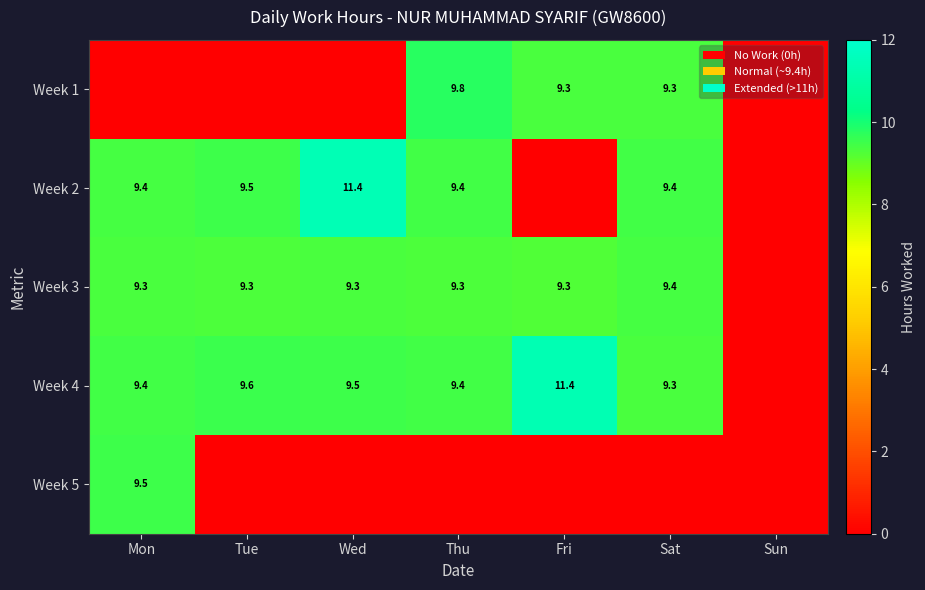

Count the number of data series in this chart.

5